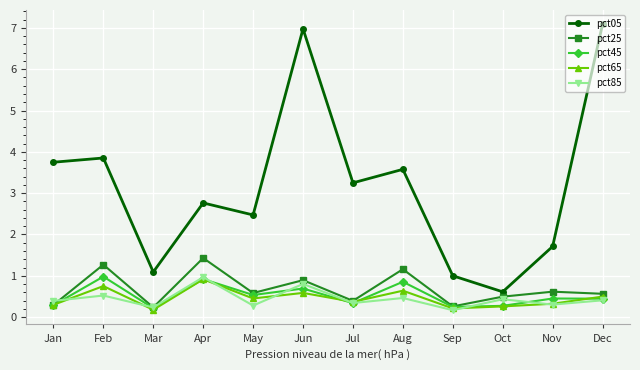

What is the average value of the pct65 series?

0.5